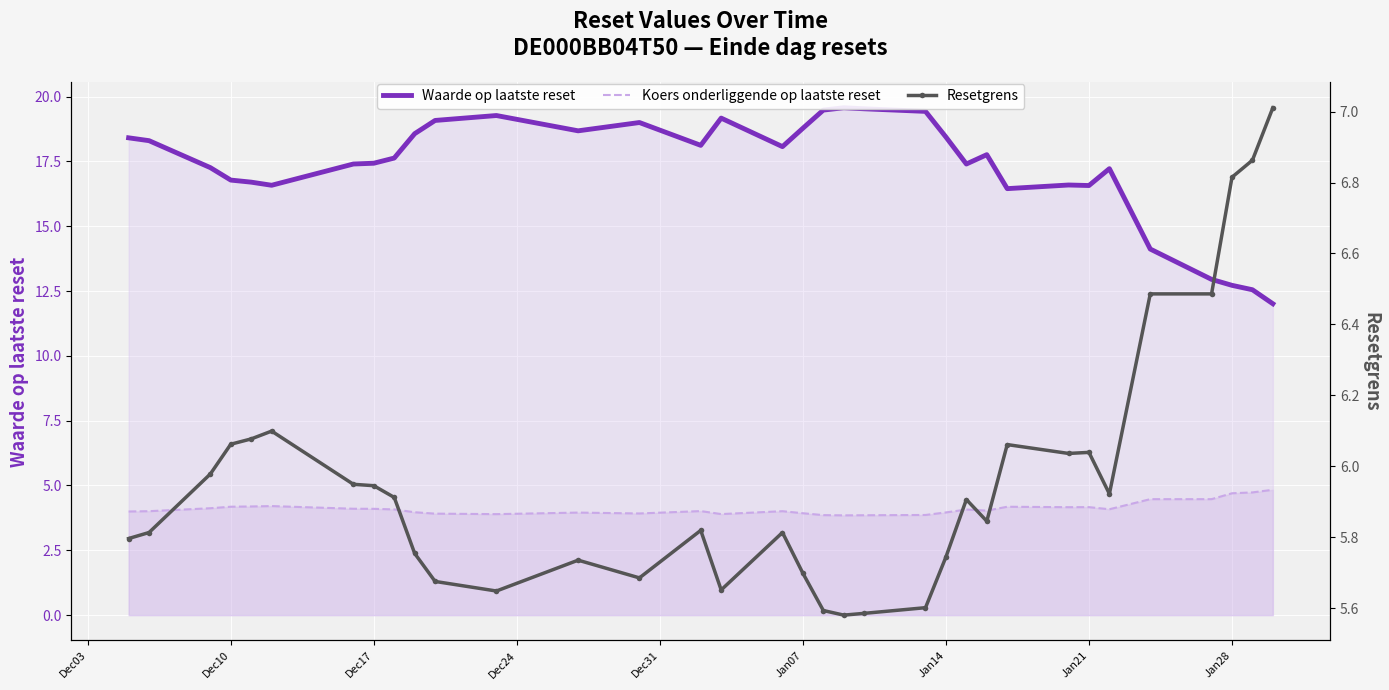

At how many categories does at least one series exceed 11?

34